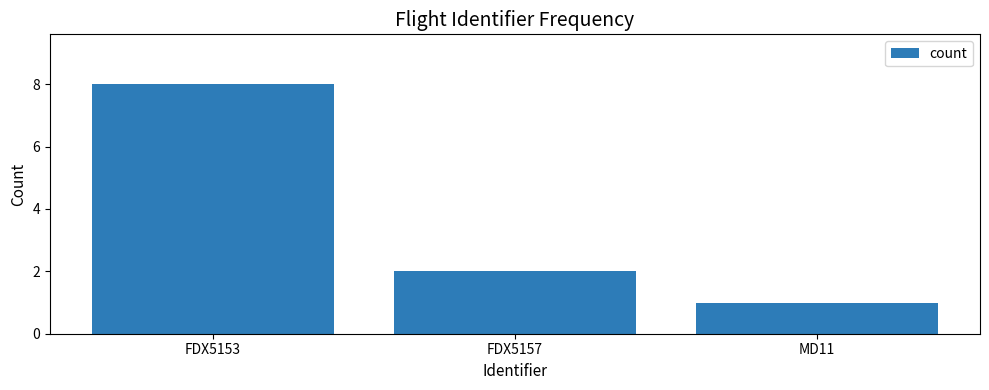

What position from the right is MD11?

1